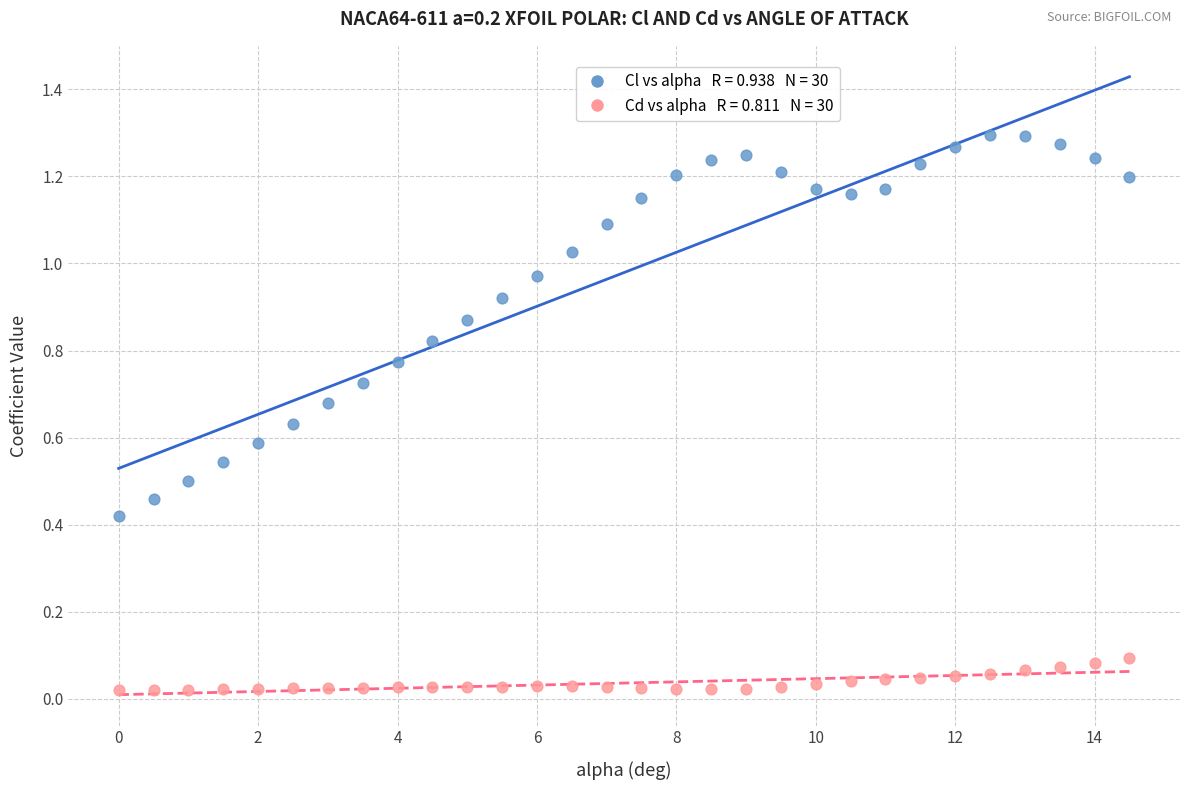

Across all data points, what is the range of X values (max minus min)?

14.5